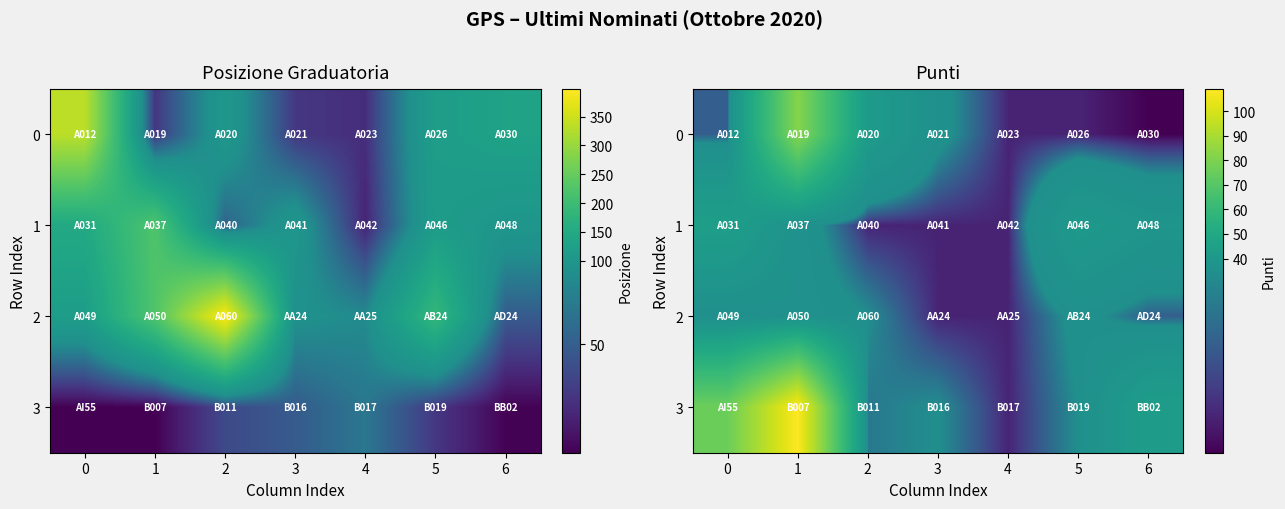

Which series changed the most between 0 and 3?

3